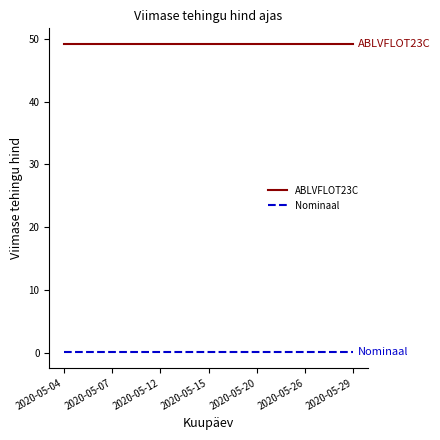

Which series has the largest total across all categories?

ABLVFLOT23C